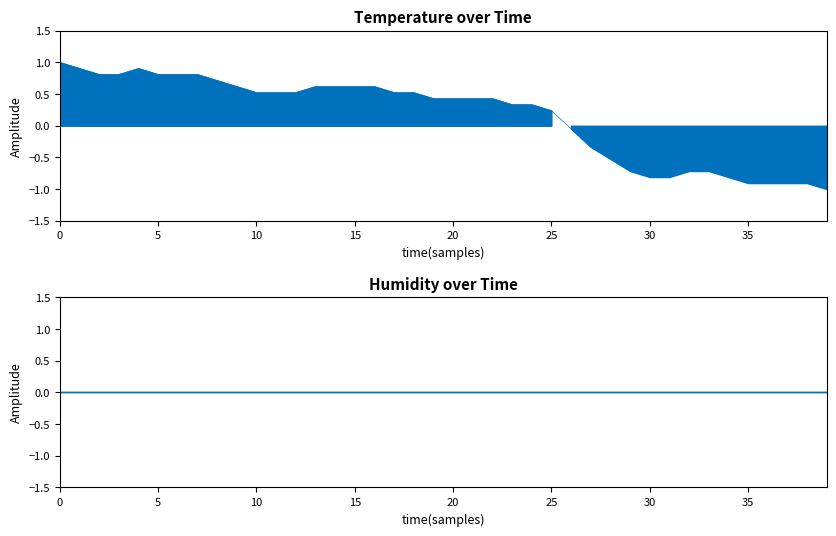

How many values are above zero?

26